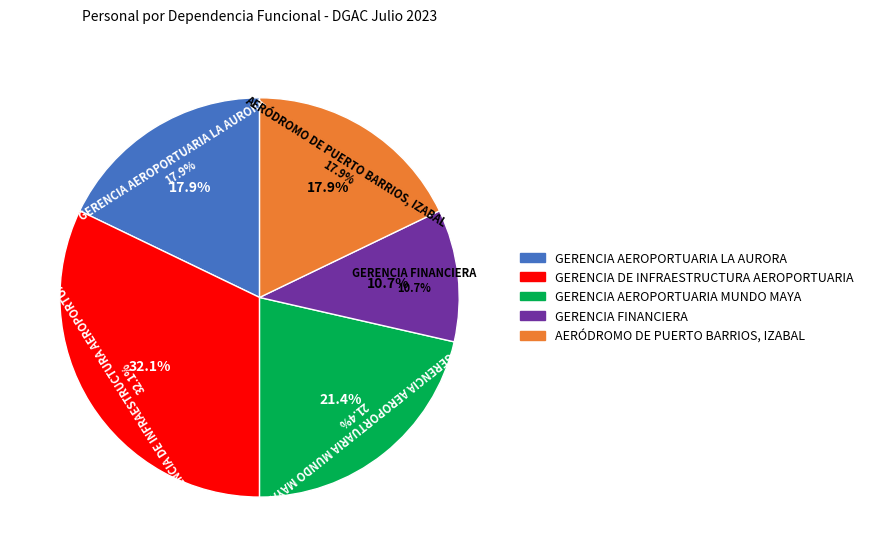

Is GERENCIA AEROPORTUARIA MUNDO MAYA the majority of the pie?

No